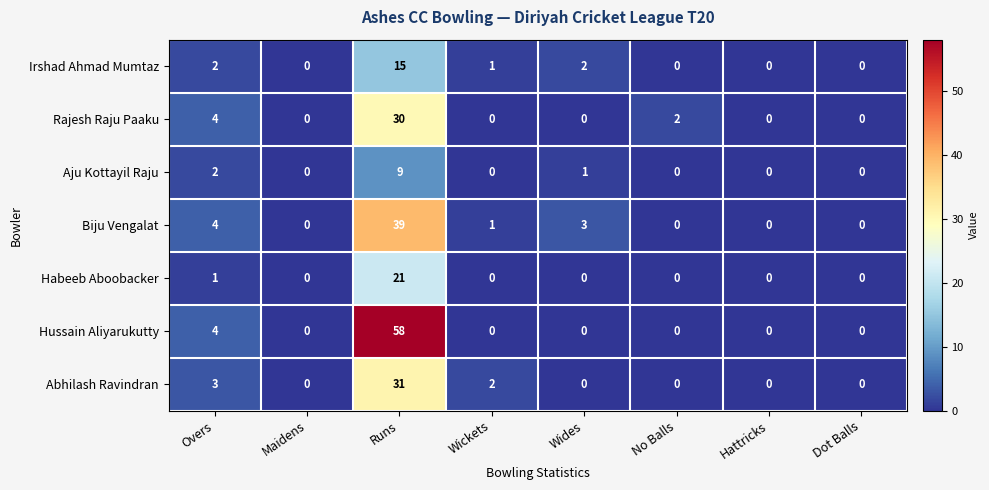

Read the Hussain Aliyarukutty value at Overs, to the nearest 5.

5